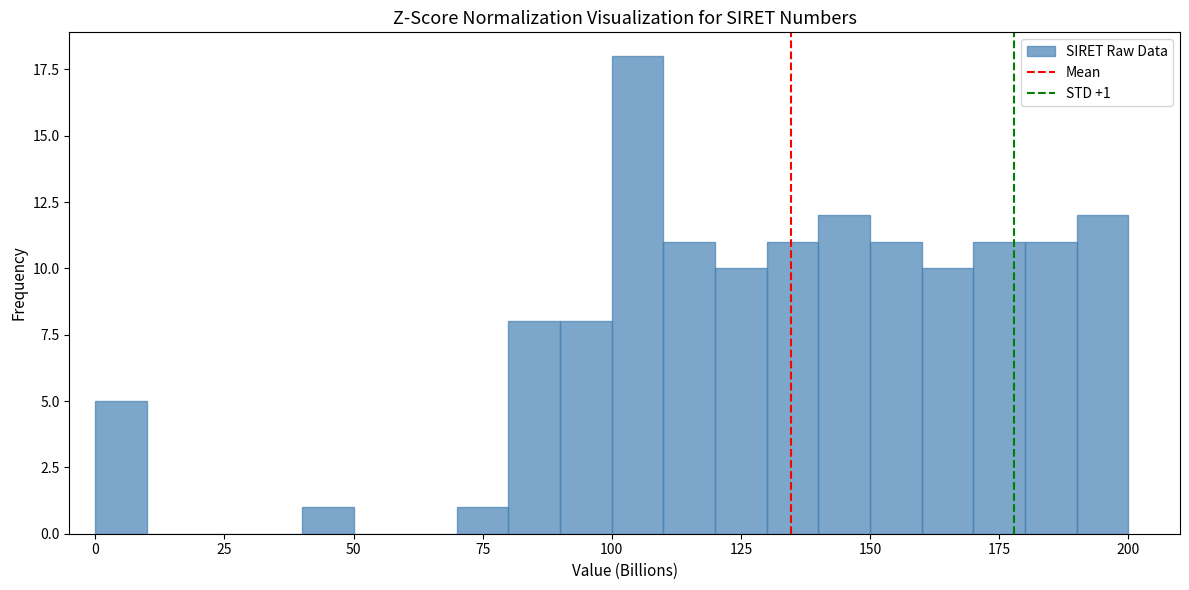

Around what value on the x-axis is the tallest bar? Give the approximate position of its centre, as read against the axis.

105